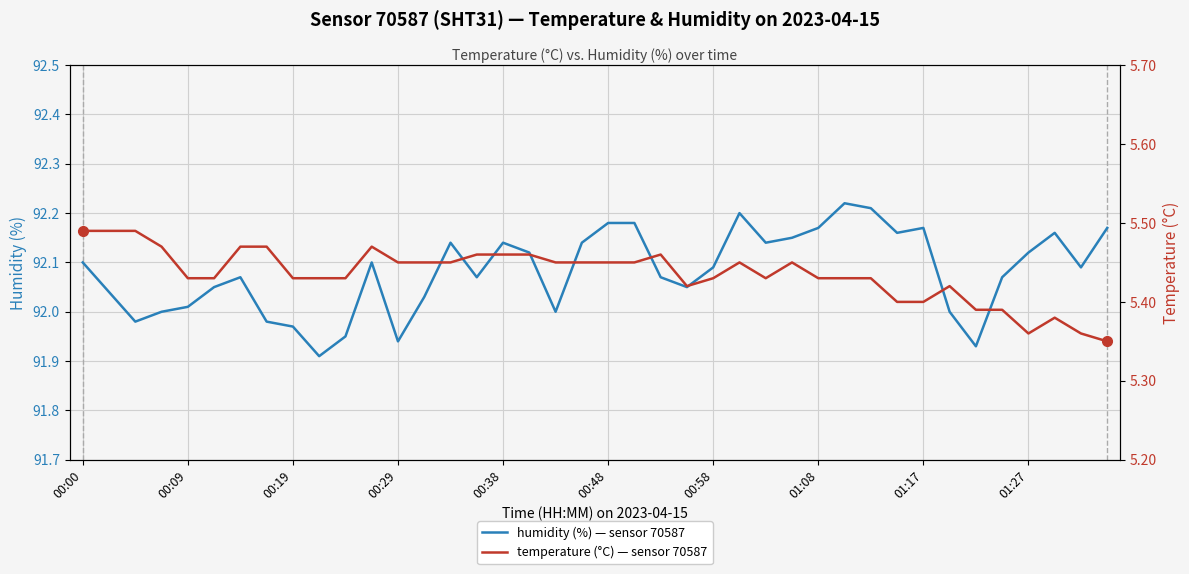

True or false: humidity (%) — sensor 70587 has a value of 60.8 at 00:48.

False